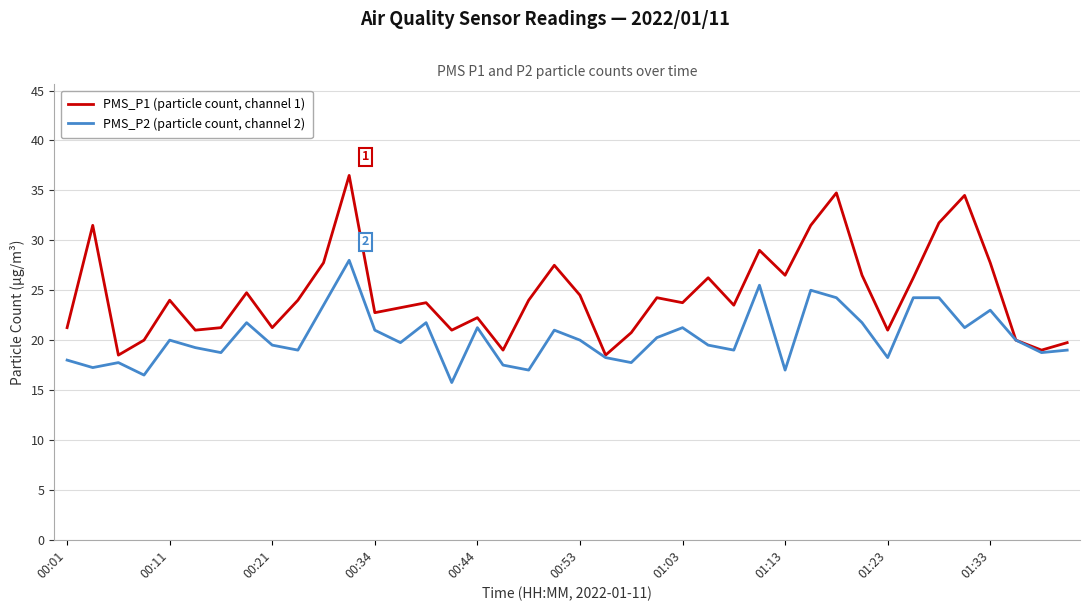

What is the maximum value shown in the chart?

36.5